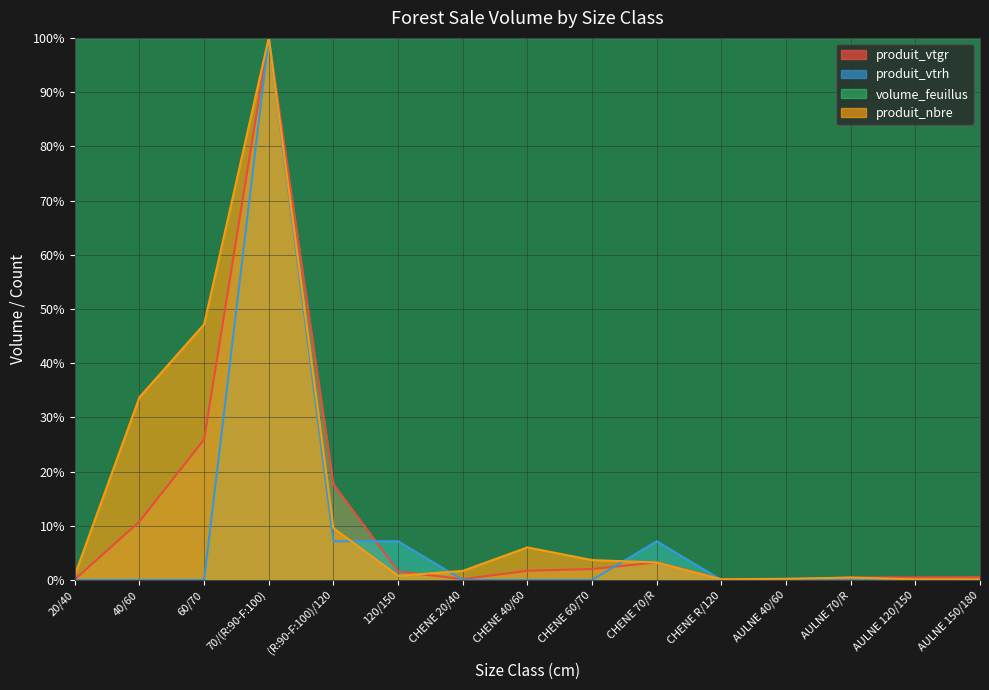

Is the value of produit_vtrh at 20/40 greater than the value of produit_nbre at CHENE 70/R?

No